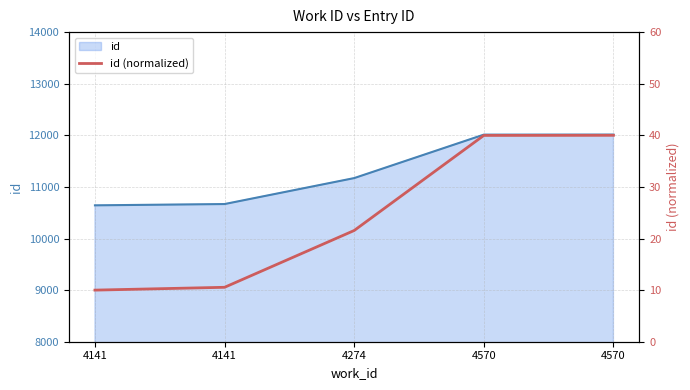

The value at 4141 is 10.0. True or false?

True